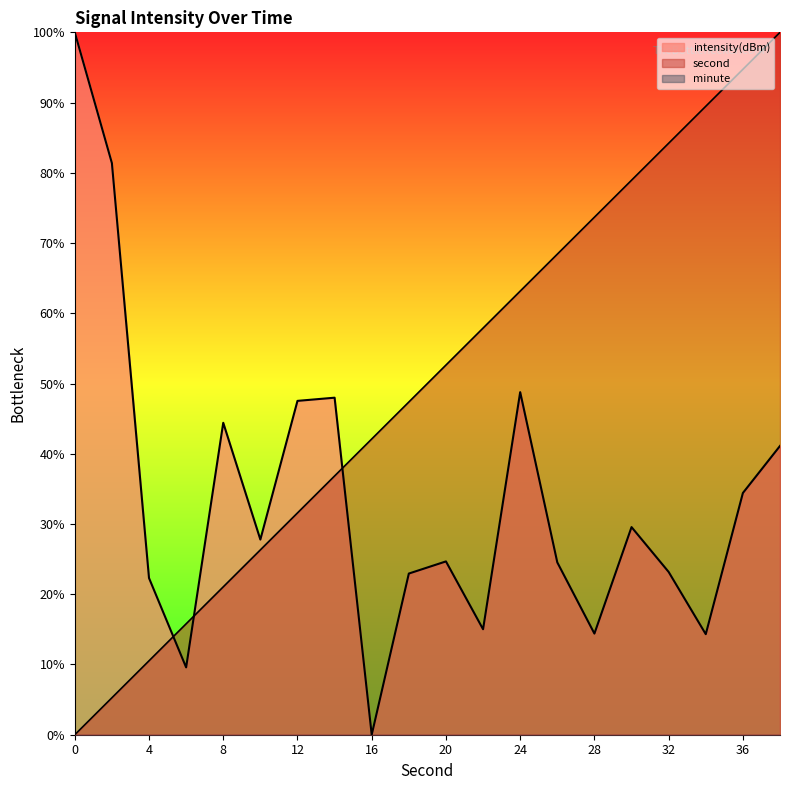

List the series in order of their peak value, lowest first.

second, intensity